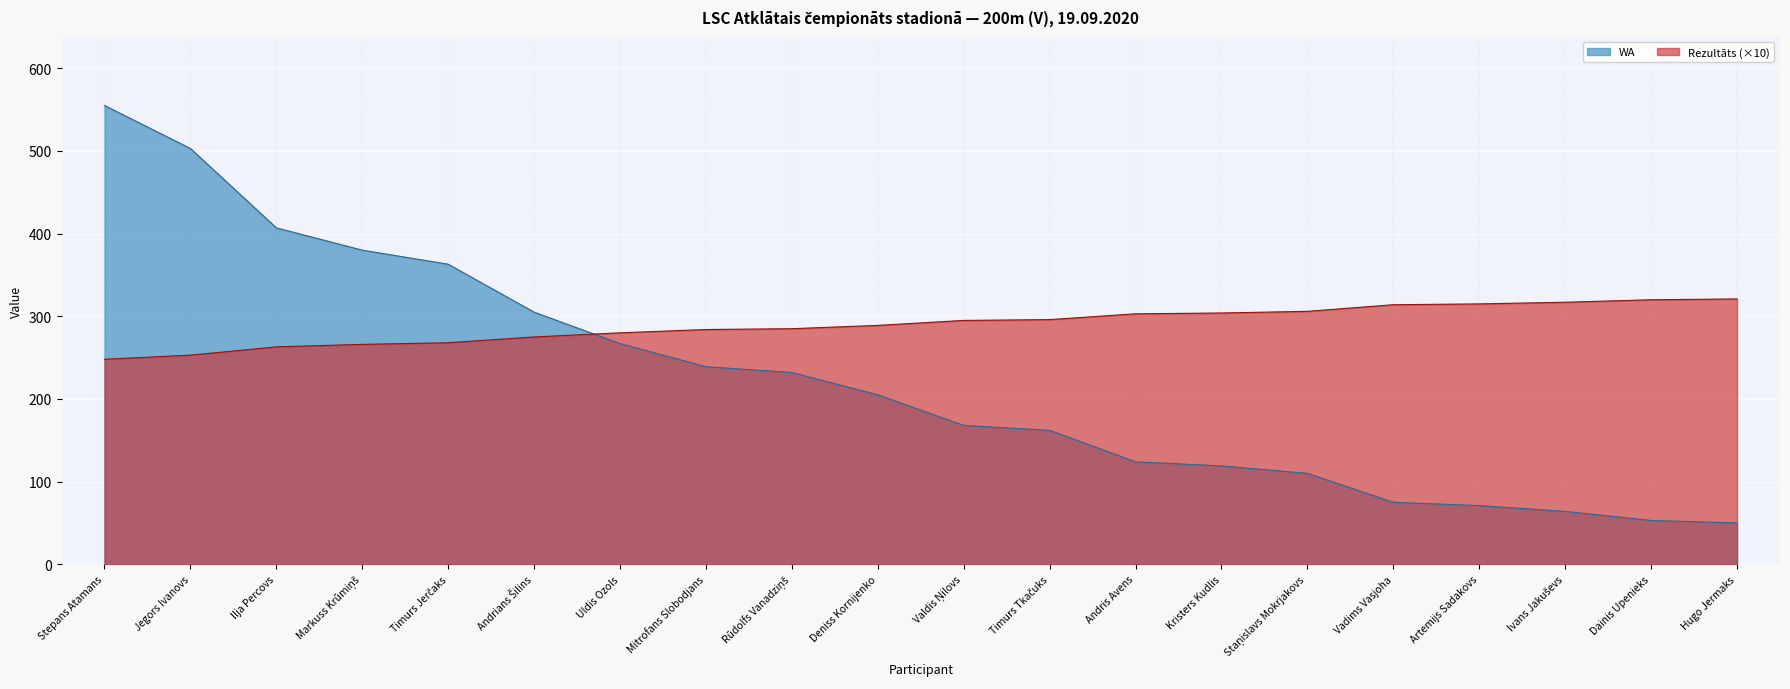

How many data points does each series have?

20